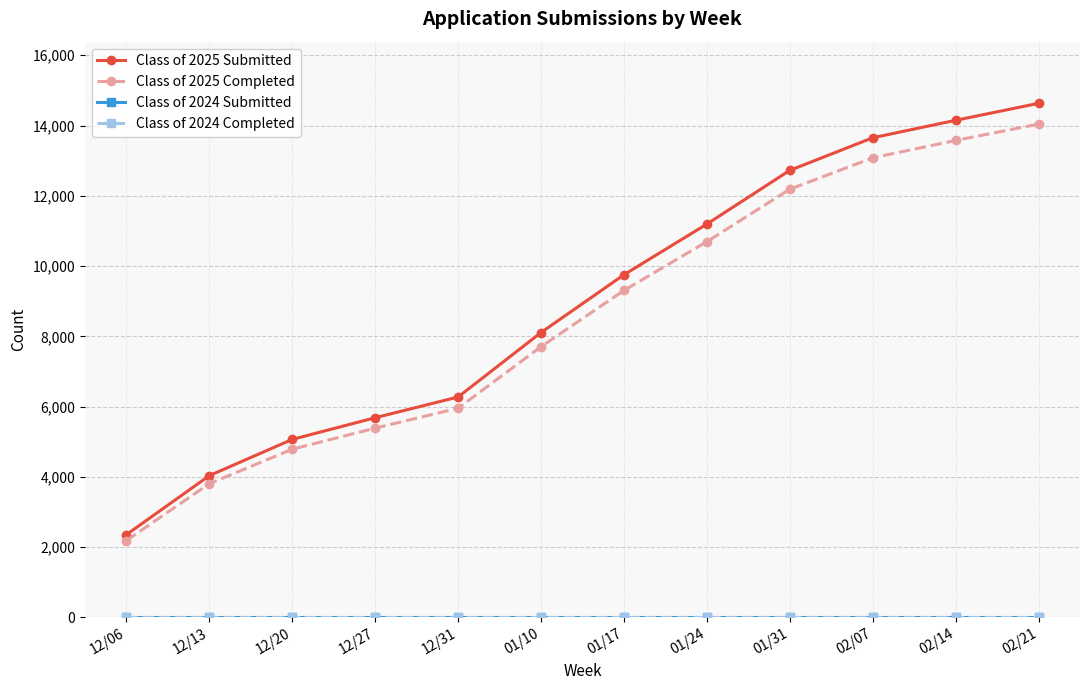

Is this an area chart (filled region under the line)?

No